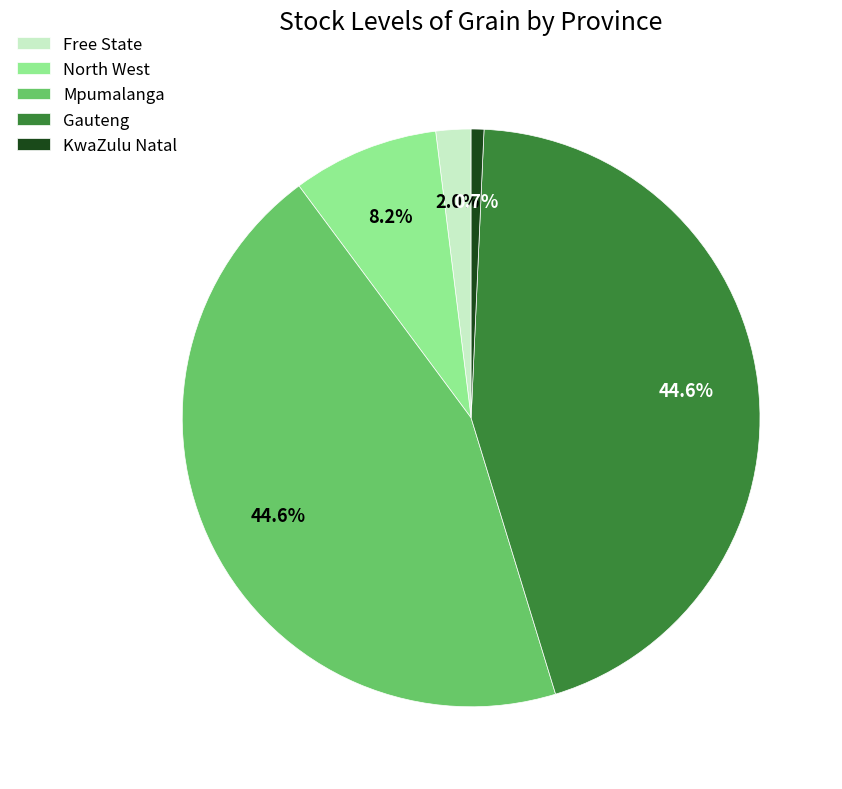

Does any single category account for the majority?

No